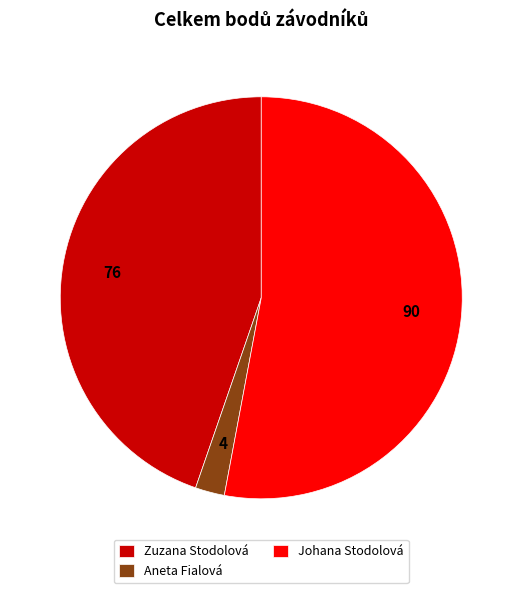

True or false: Zuzana Stodolová accounts for 34% of the total.

False